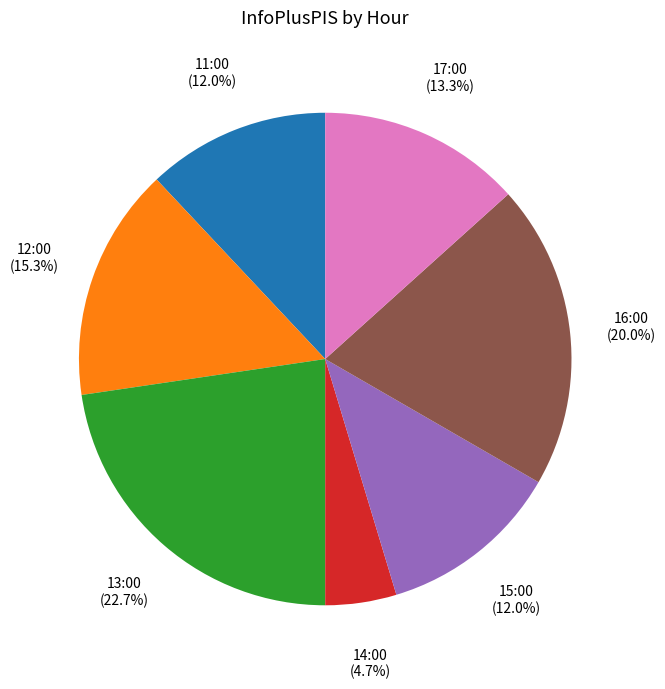

To the nearest percent, what is the difference between the 12:00 and 13:00 slice percentages?

7%